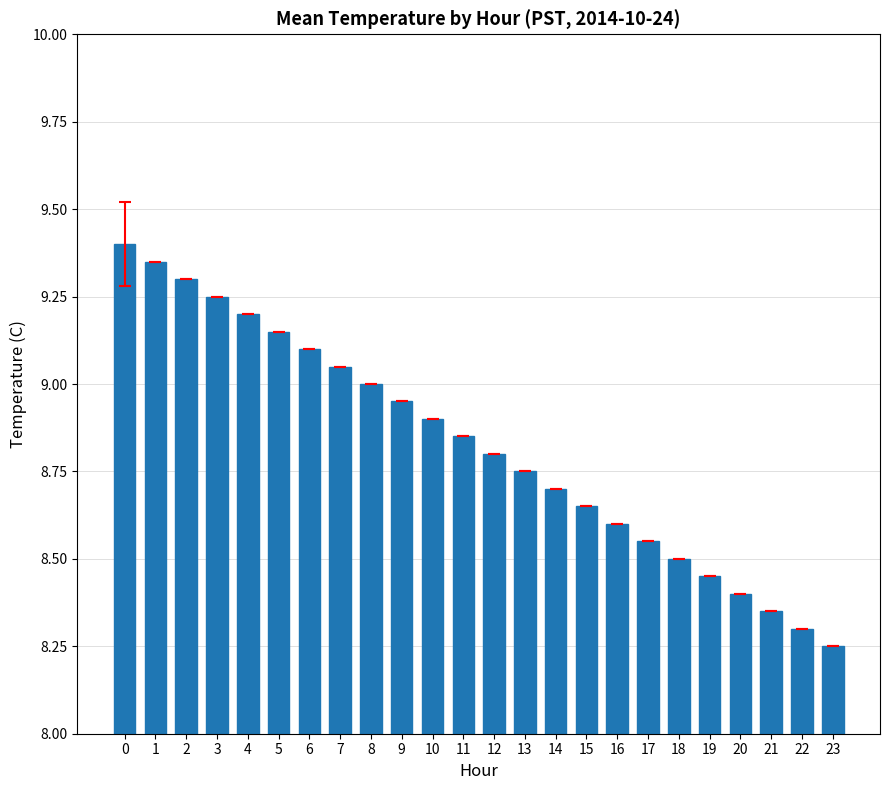

What value does the data have at 8?

9.0